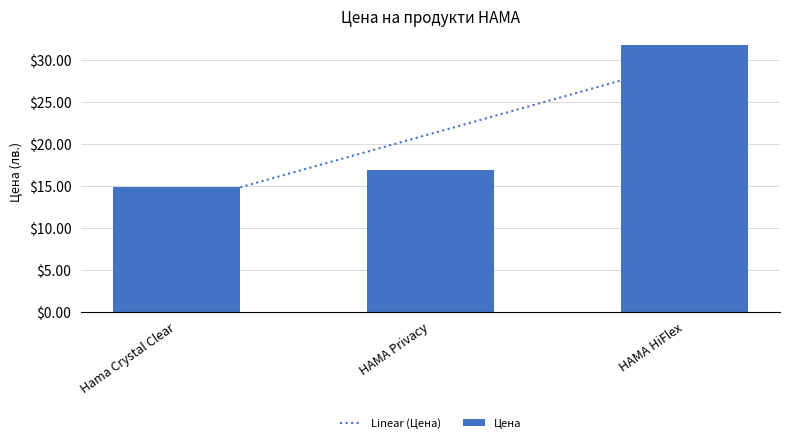

The value at Hama Crystal Clear is 14.9. True or false?

True